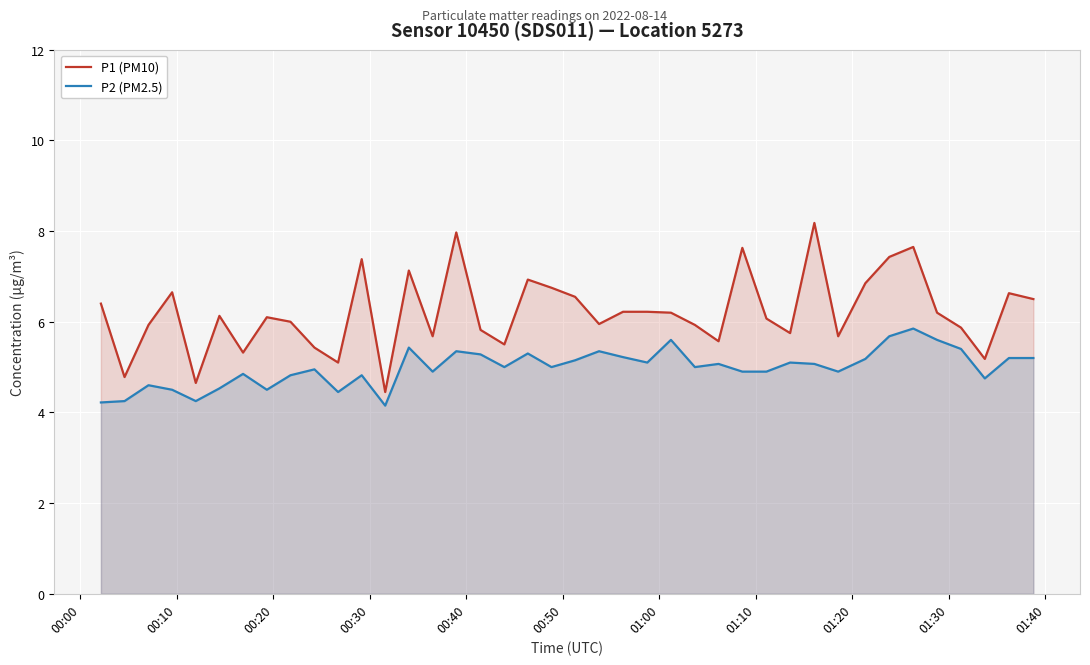

True or false: P2 (PM2.5) and P1 (PM10) intersect in this chart.

False